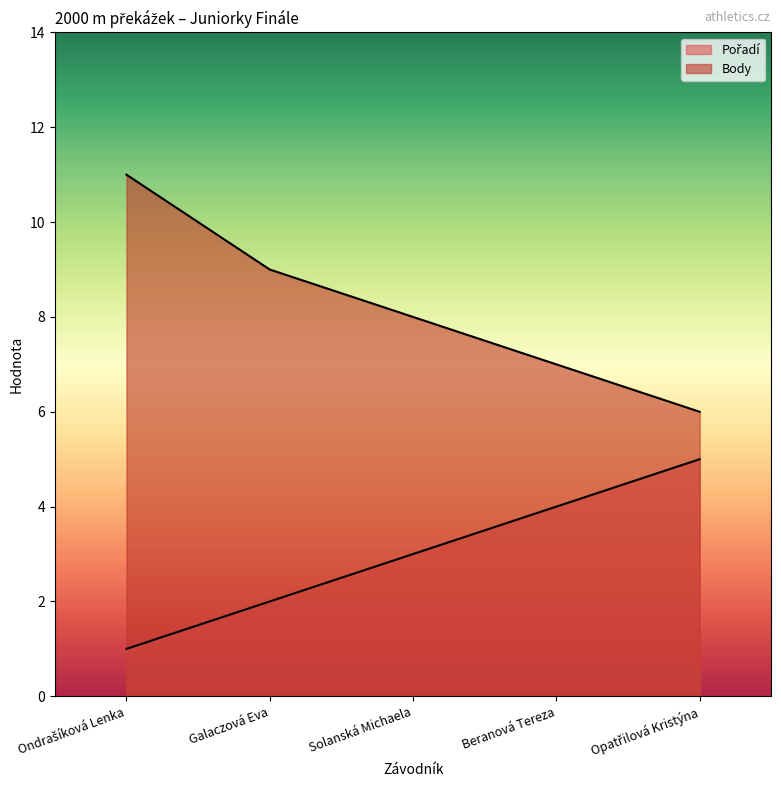

The value of Body at Solanská Michaela is 2. True or false?

False